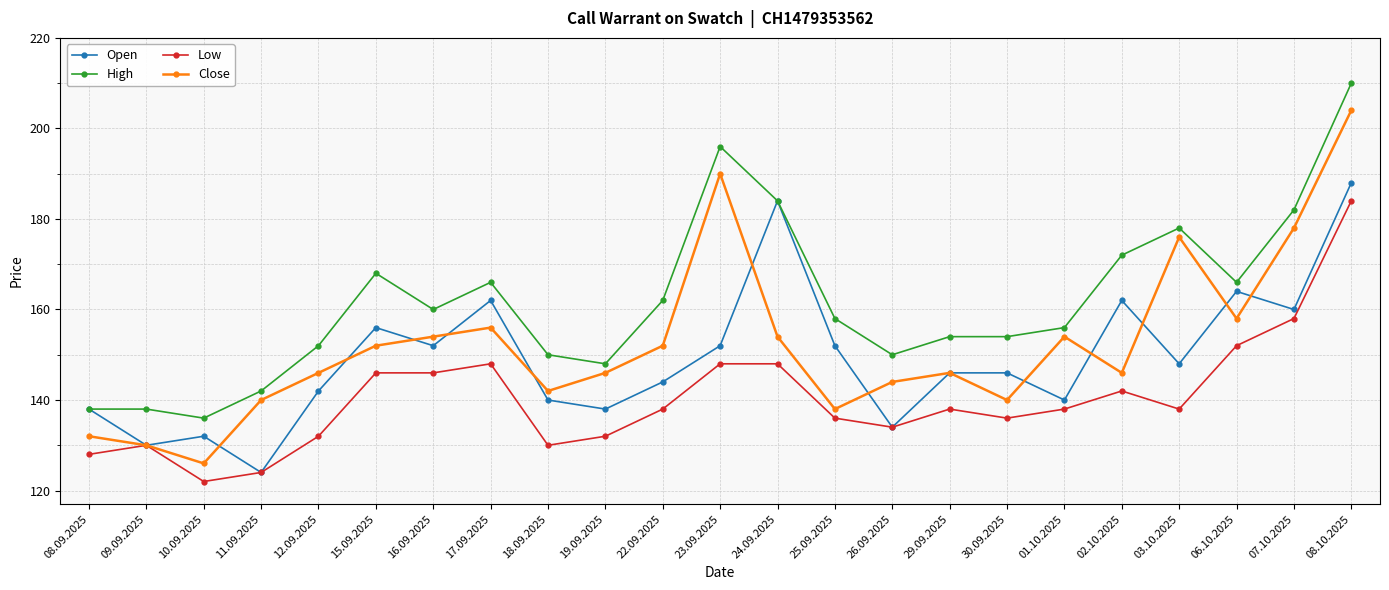

Reading right to left, what are all the values shown in this chart?

Open: 08.10.2025=188	07.10.2025=160	06.10.2025=164	03.10.2025=148	02.10.2025=162	01.10.2025=140	30.09.2025=146	29.09.2025=146	26.09.2025=134	25.09.2025=152	24.09.2025=184	23.09.2025=152	22.09.2025=144	19.09.2025=138	18.09.2025=140	17.09.2025=162	16.09.2025=152	15.09.2025=156	12.09.2025=142	11.09.2025=124	10.09.2025=132	09.09.2025=130	08.09.2025=138
High: 08.10.2025=210	07.10.2025=182	06.10.2025=166	03.10.2025=178	02.10.2025=172	01.10.2025=156	30.09.2025=154	29.09.2025=154	26.09.2025=150	25.09.2025=158	24.09.2025=184	23.09.2025=196	22.09.2025=162	19.09.2025=148	18.09.2025=150	17.09.2025=166	16.09.2025=160	15.09.2025=168	12.09.2025=152	11.09.2025=142	10.09.2025=136	09.09.2025=138	08.09.2025=138
Low: 08.10.2025=184	07.10.2025=158	06.10.2025=152	03.10.2025=138	02.10.2025=142	01.10.2025=138	30.09.2025=136	29.09.2025=138	26.09.2025=134	25.09.2025=136	24.09.2025=148	23.09.2025=148	22.09.2025=138	19.09.2025=132	18.09.2025=130	17.09.2025=148	16.09.2025=146	15.09.2025=146	12.09.2025=132	11.09.2025=124	10.09.2025=122	09.09.2025=130	08.09.2025=128
Close: 08.10.2025=204	07.10.2025=178	06.10.2025=158	03.10.2025=176	02.10.2025=146	01.10.2025=154	30.09.2025=140	29.09.2025=146	26.09.2025=144	25.09.2025=138	24.09.2025=154	23.09.2025=190	22.09.2025=152	19.09.2025=146	18.09.2025=142	17.09.2025=156	16.09.2025=154	15.09.2025=152	12.09.2025=146	11.09.2025=140	10.09.2025=126	09.09.2025=130	08.09.2025=132